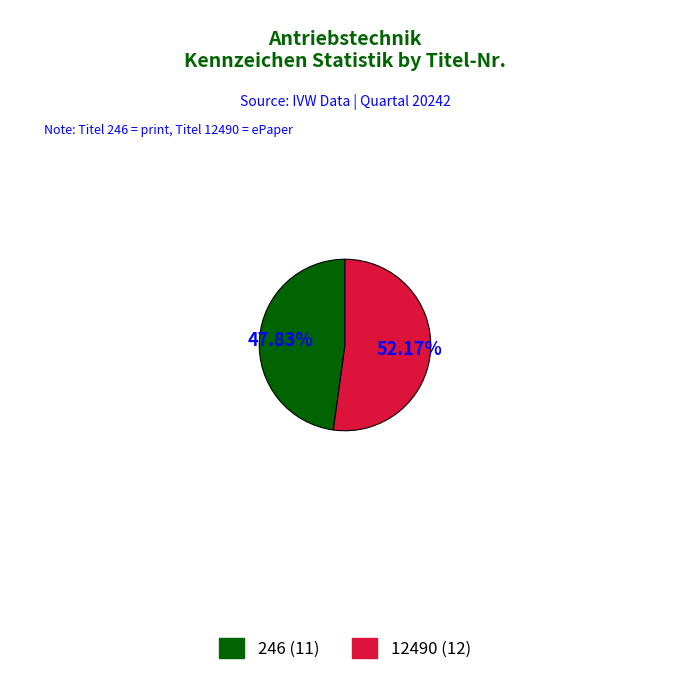

Count the number of slices in the pie.

2